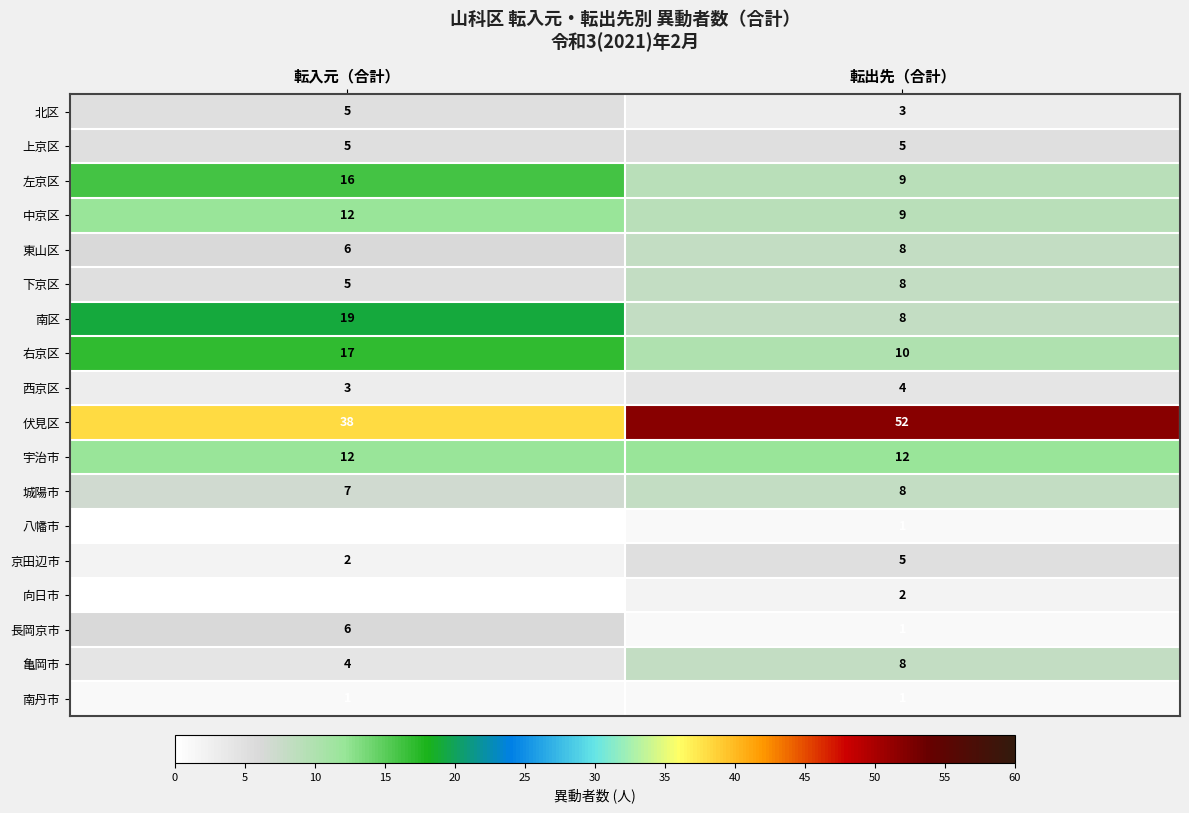

What is the maximum value for 東山区?

8